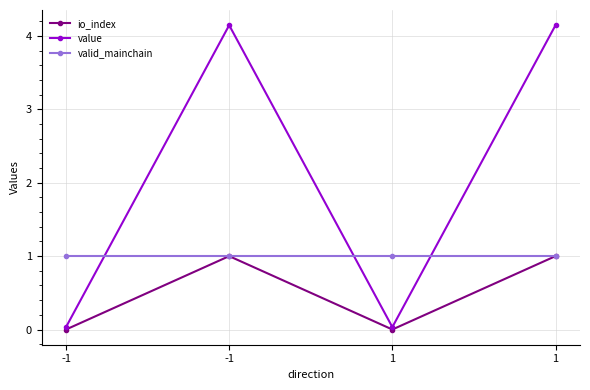

What are all the series names shown in the legend?

io_index, value, valid_mainchain